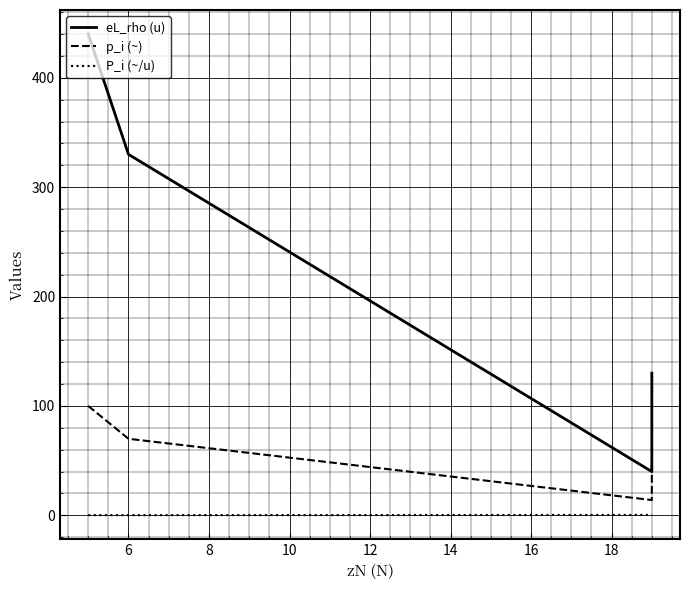

Is the value of eL_rho (u) at 4 greater than the value of p_i (~) at 6?

Yes